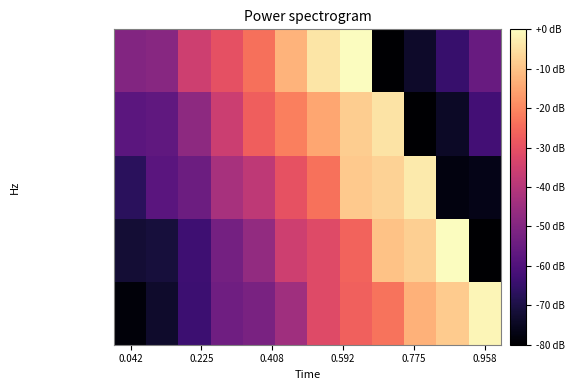

Which series has the largest total across all categories?

Отопление